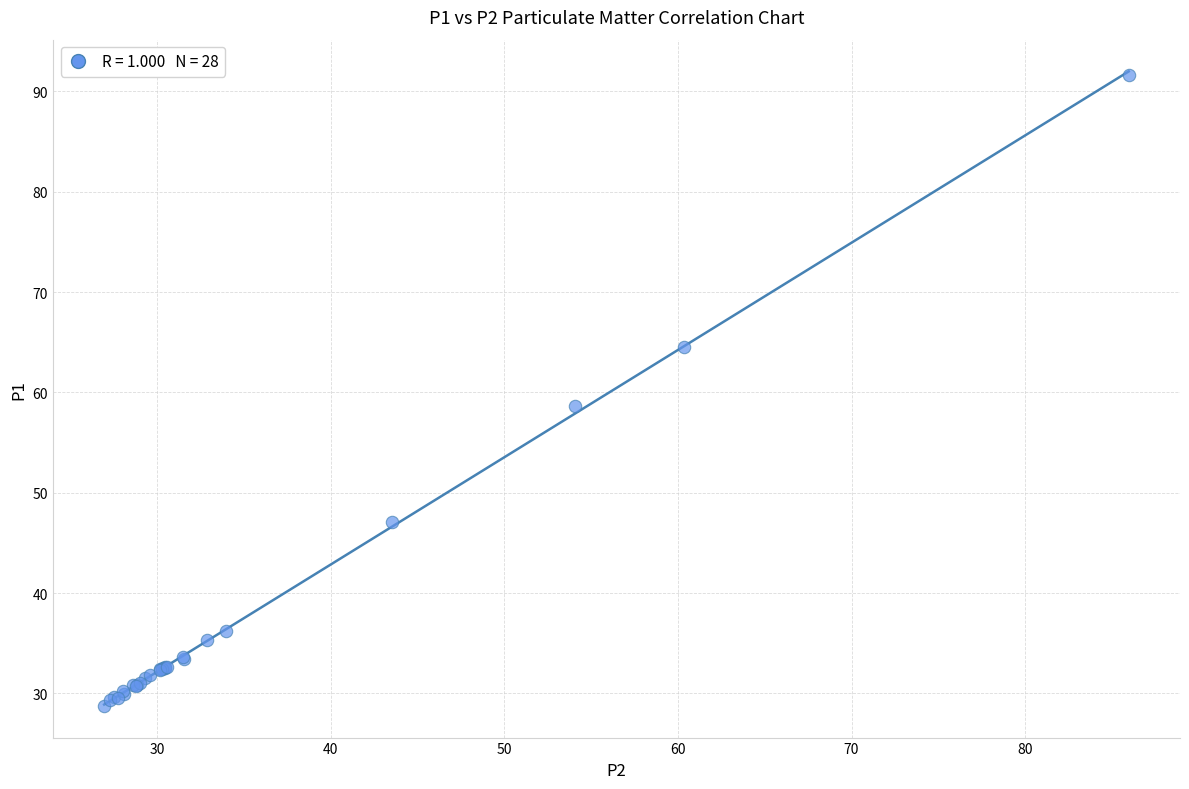

What Y value in the scatter plot is closest to 60?

58.6